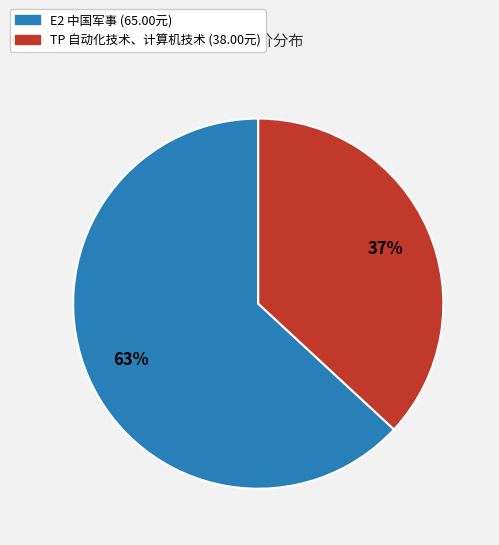

Count the number of slices in the pie.

2